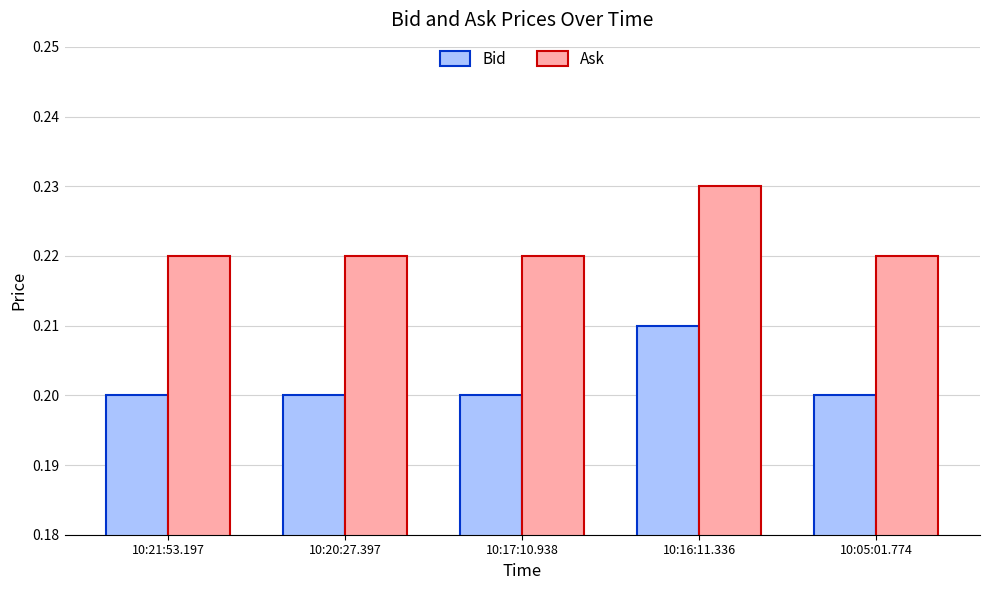

Is it true that Ask equals 0.2 at 10:05:01.774?

True